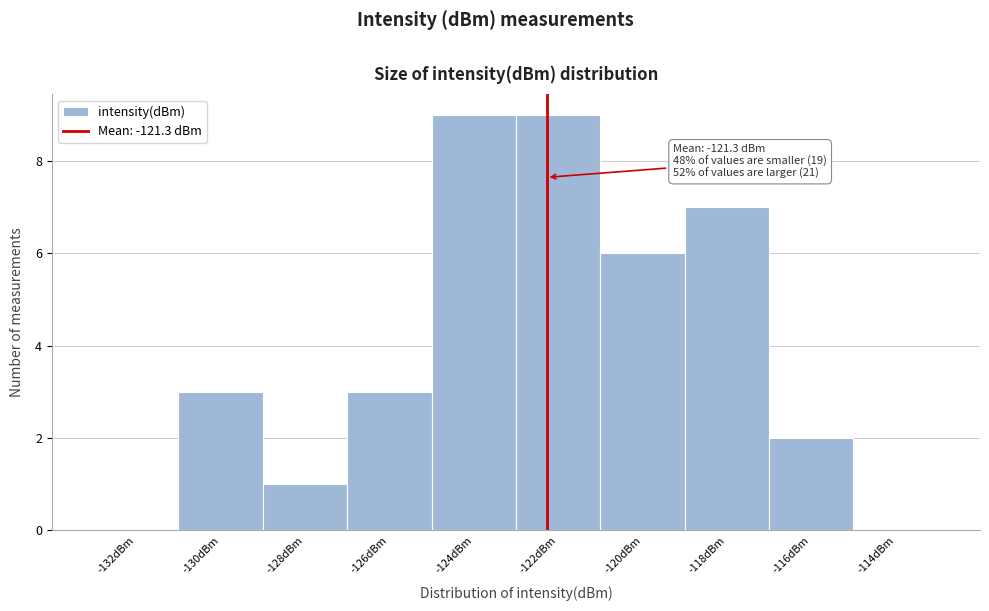

Reading left to right, extract all data points from this chart.

-132dBm=0	-130dBm=3	-128dBm=1	-126dBm=3	-124dBm=9	-122dBm=9	-120dBm=6	-118dBm=7	-116dBm=2	-114dBm=0